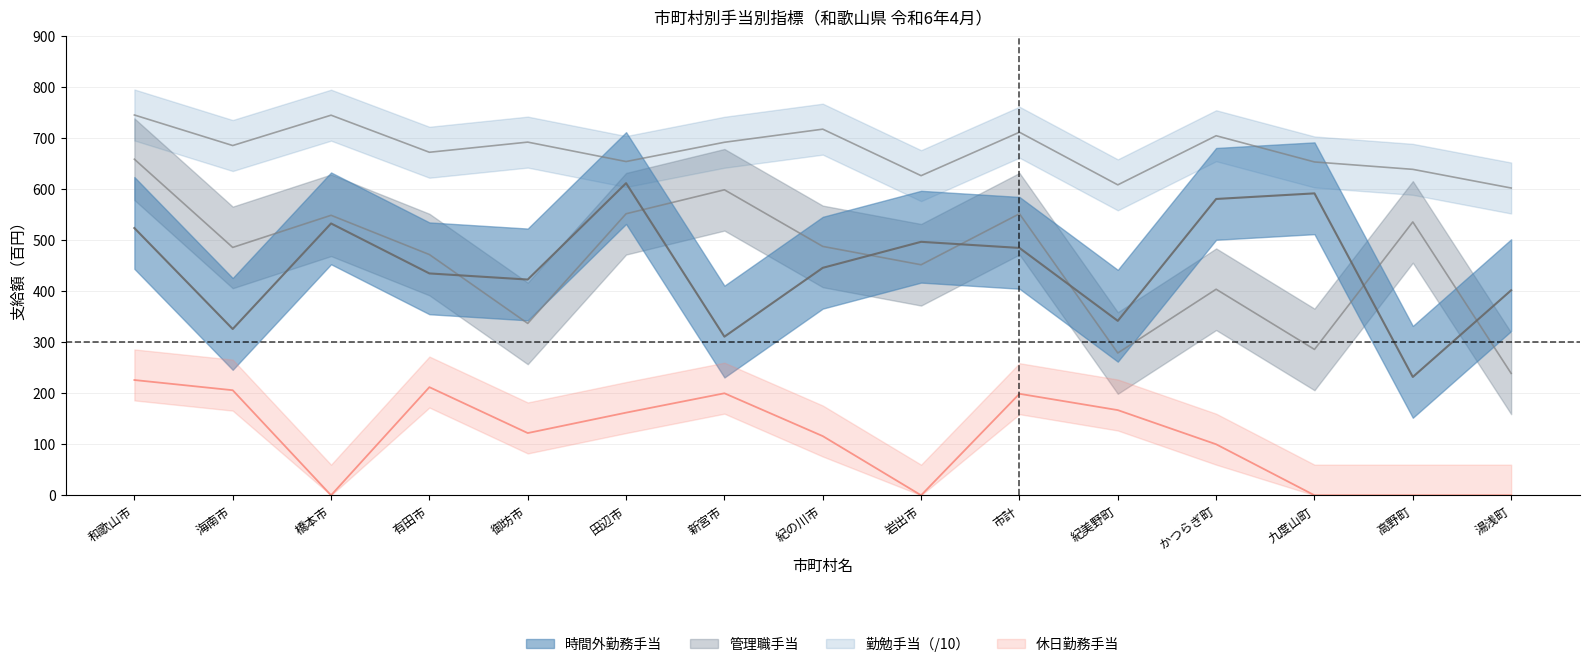

What is the difference between the maximum and minimum values in the 時間外勤務手当平均支給額 series?

380.0